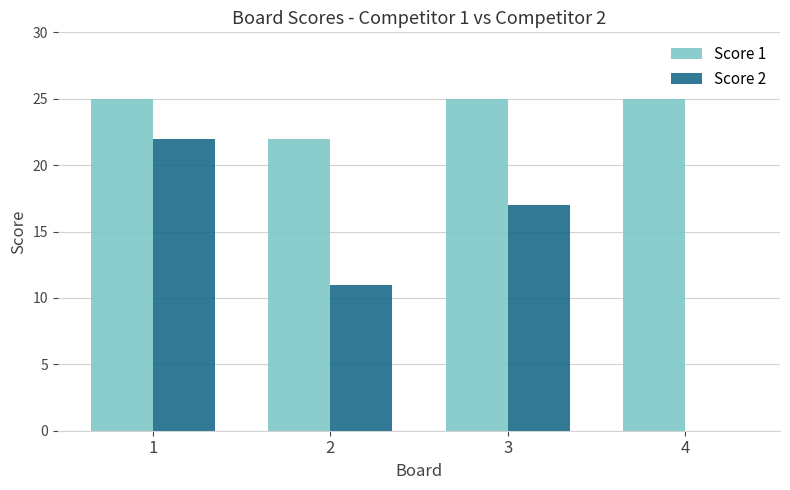

Read the Score 1 value at 4.

25